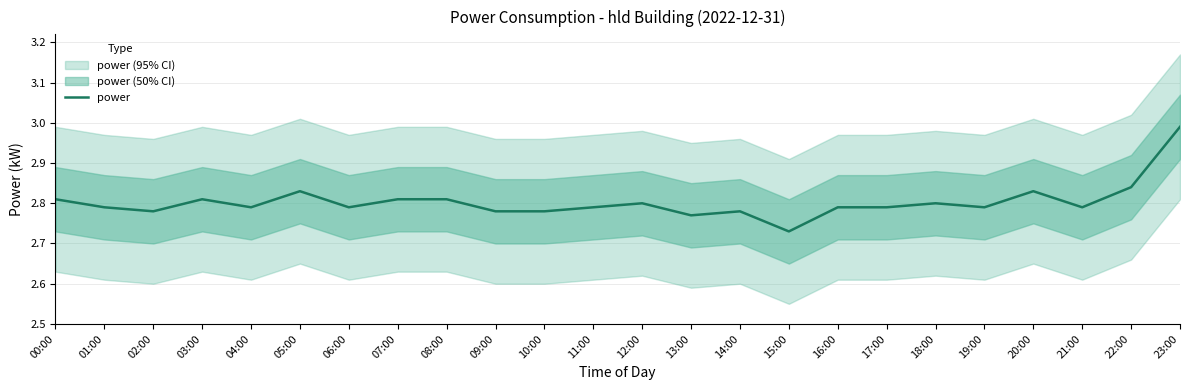

What is the label of the 11th point from the right?

13:00